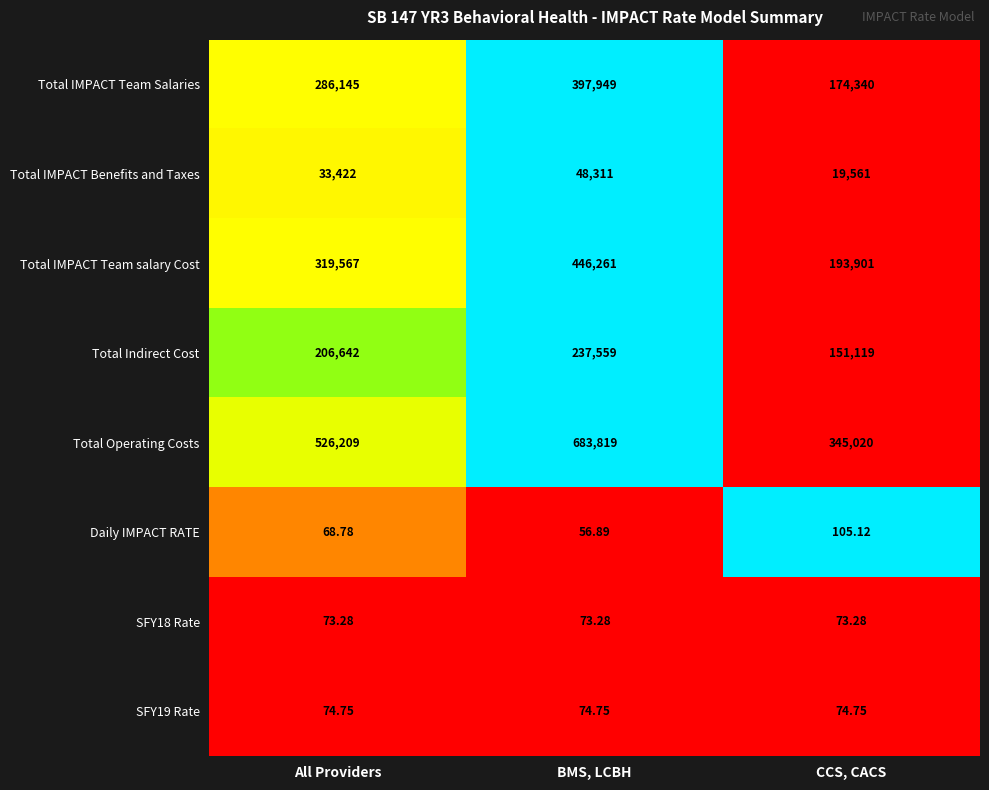

List the series in order of their peak value, lowest first.

SFY18 Rate, SFY19 Rate, Daily IMPACT RATE, Total IMPACT Benefits and Taxes, Total Indirect Cost, Total IMPACT Team Salaries, Total IMPACT Team salary Cost, Total Operating Costs